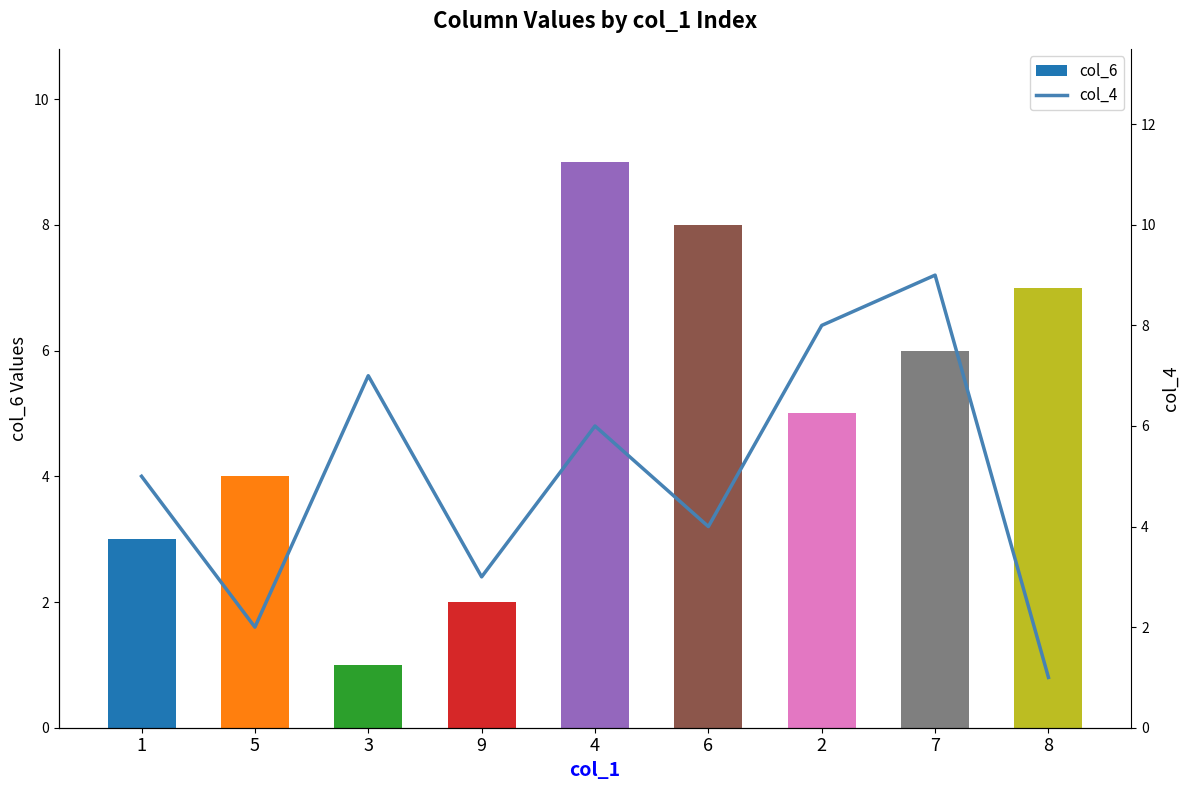

At which label does col_4 first exceed 5?

3